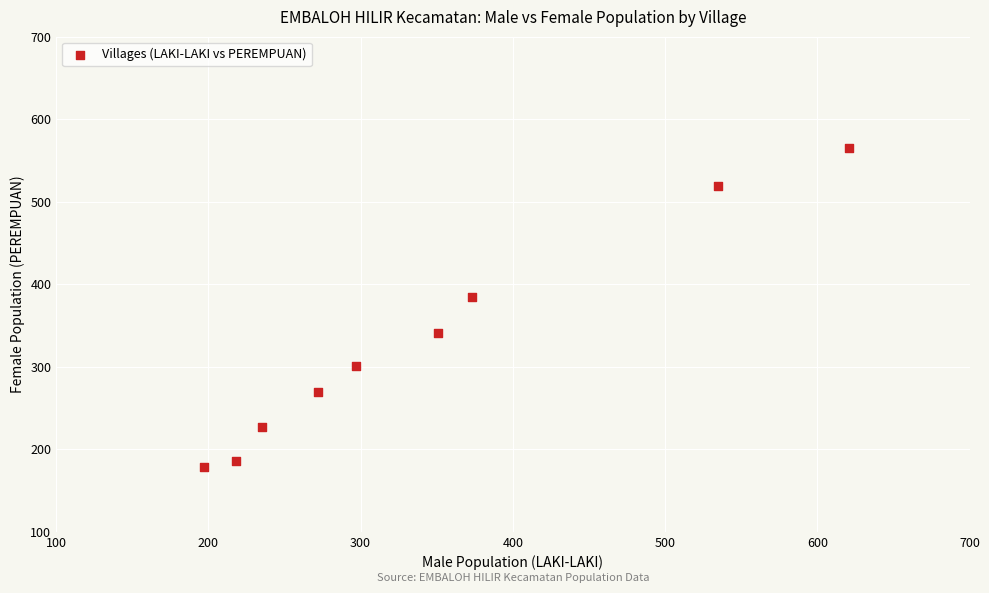

What Y value in the scatter plot is closest to 371?

384